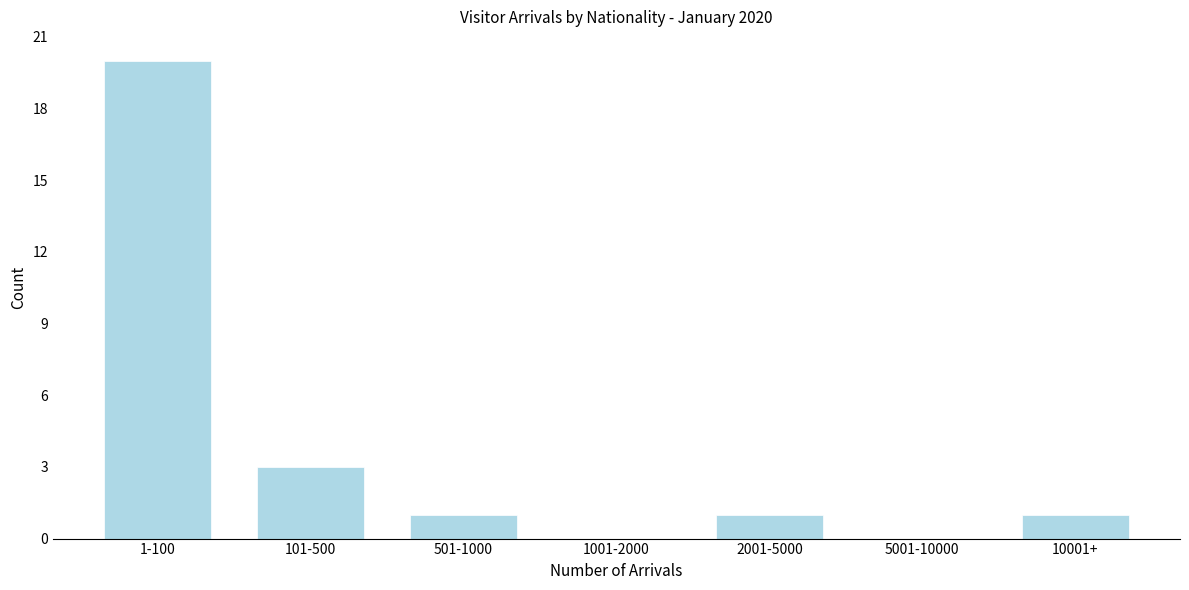

Reading left to right, what are all the values shown in this chart?

1-100=20	101-500=3	501-1000=1	1001-2000=0	2001-5000=1	5001-10000=0	10001+=1